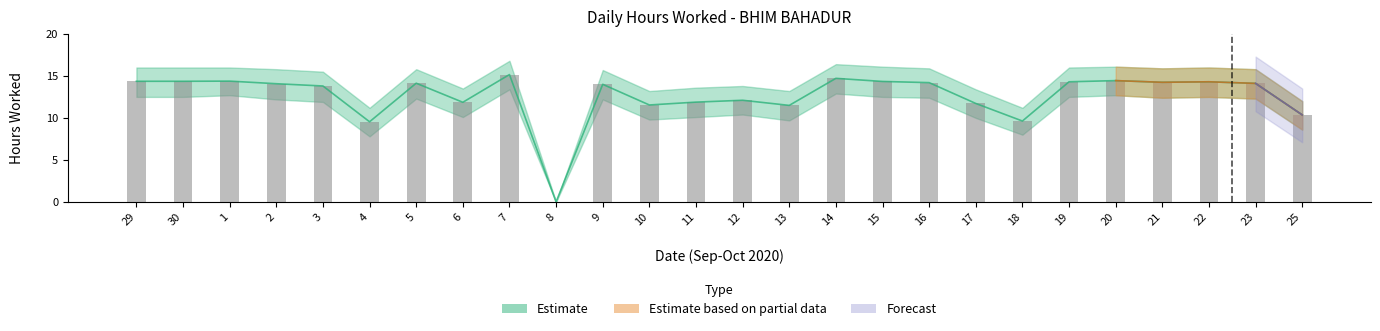

How many data points are less than 14?

11